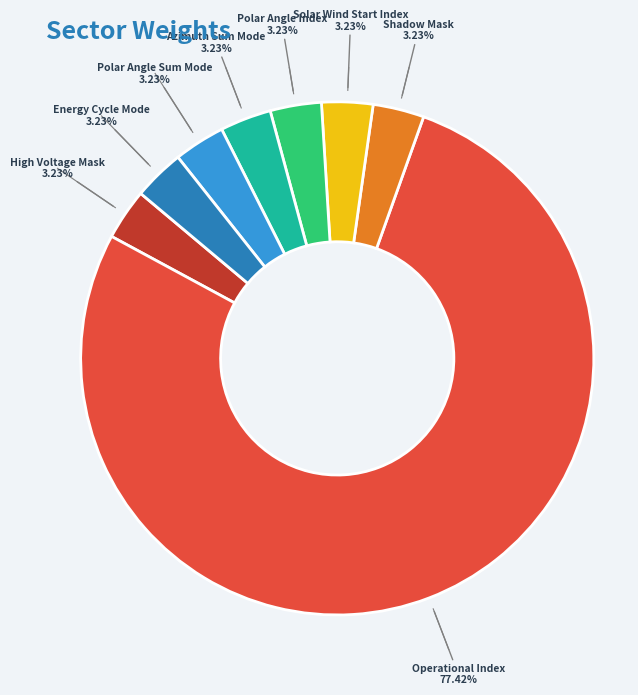

Is there a majority slice in this chart?

Yes